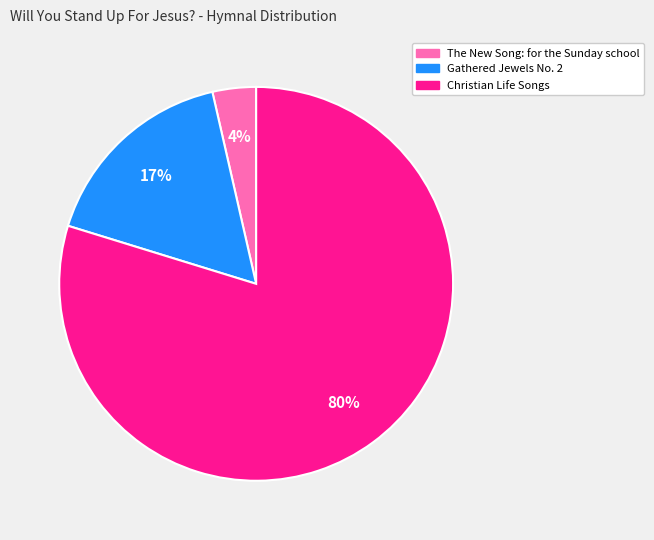

Is the sum of Gathered Jewels No. 2 and Christian Life Songs greater than half?

Yes